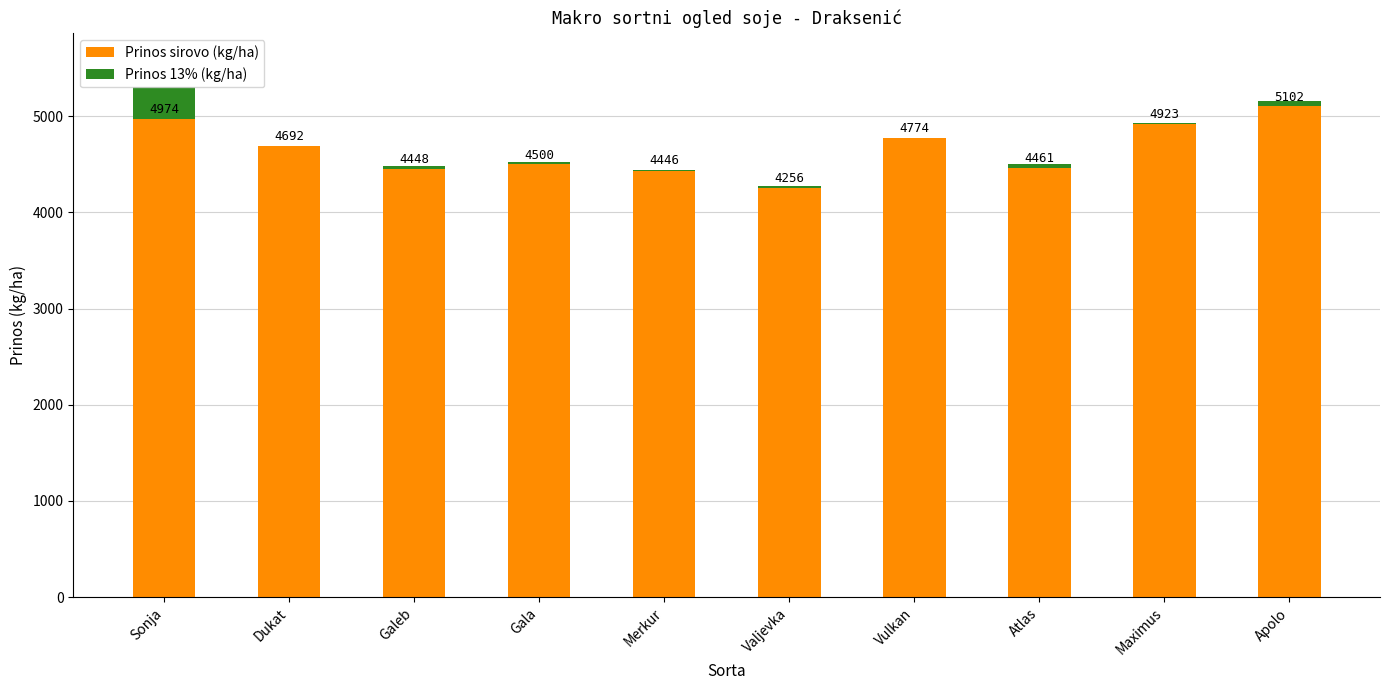

What value does the Prinos sirovo (kg/ha) series have at Sonja?

4974.4